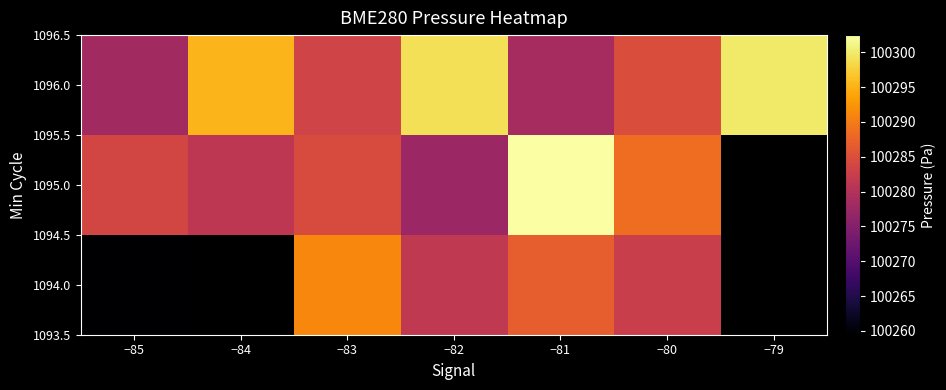

What is the maximum value shown in the chart?

100302.5